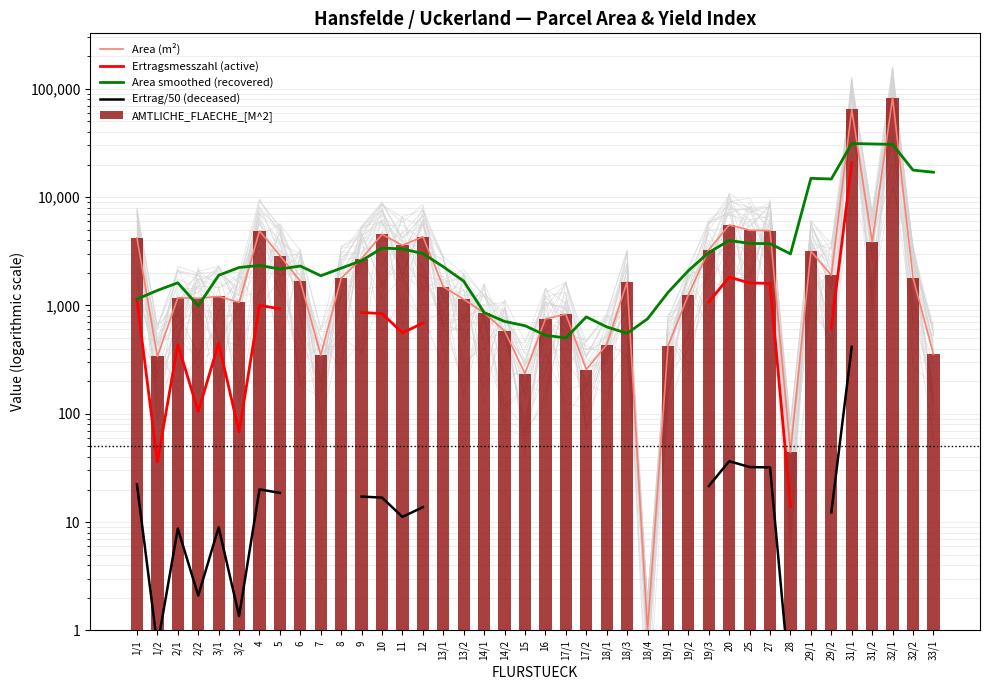

What is the difference between the Area (m²) values at 12 and 2/1?

3136.0